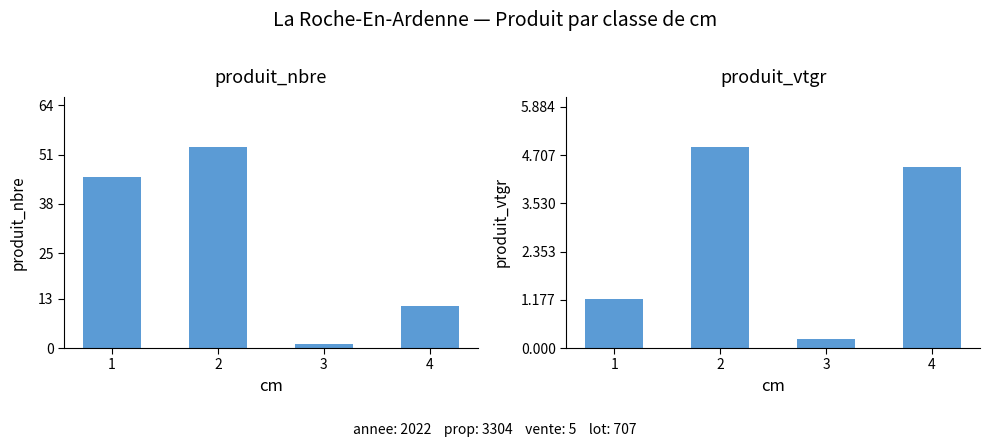

Which category has the lowest value across all series?

3